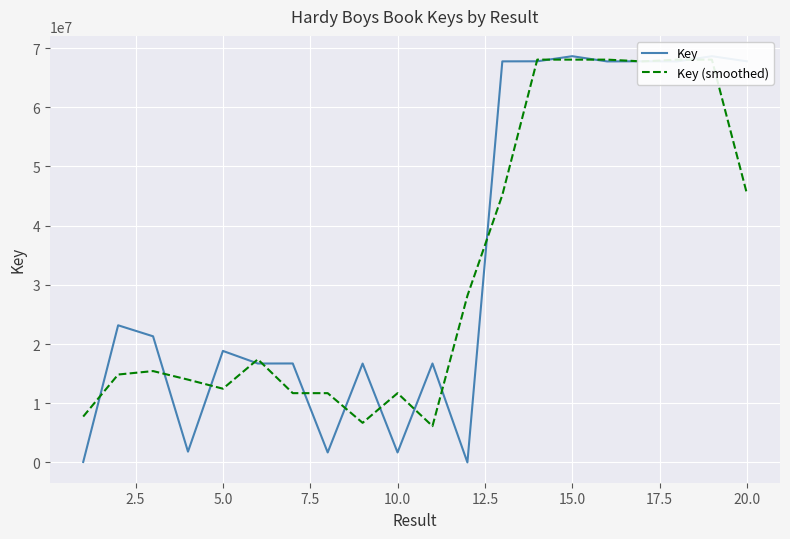

Is this an area chart (filled region under the line)?

No